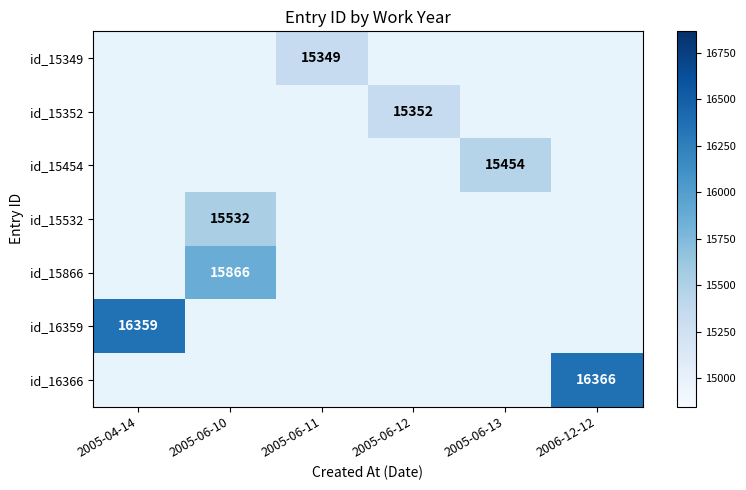

Is it true that id_15866 equals 15866.0 at 2005-06-10?

True